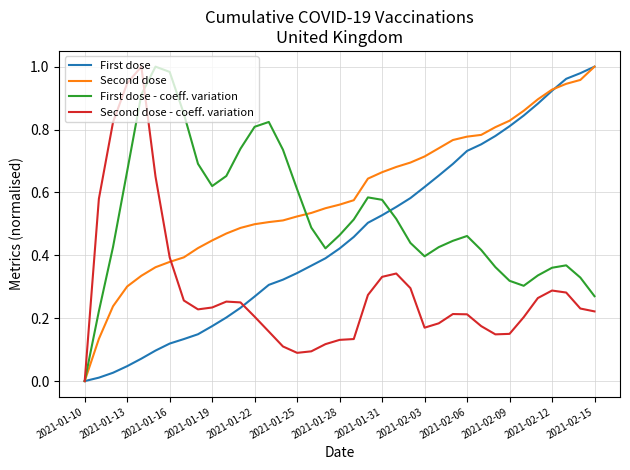

What is the sum of all First dose values?

16.9